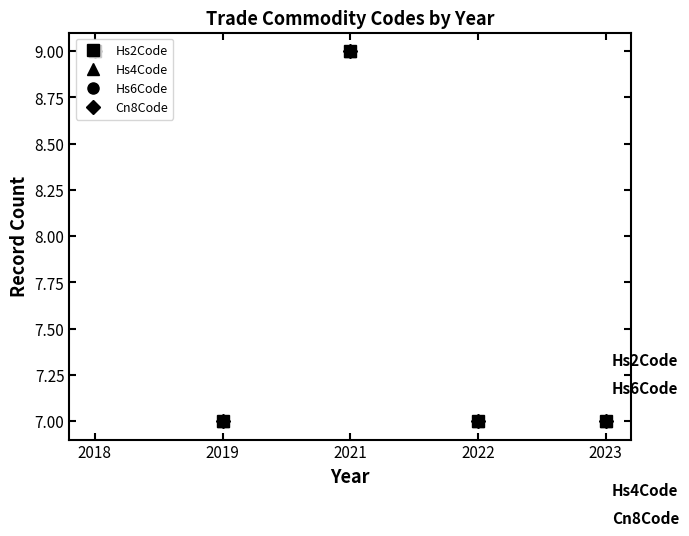

Is this an area chart (filled region under the line)?

No